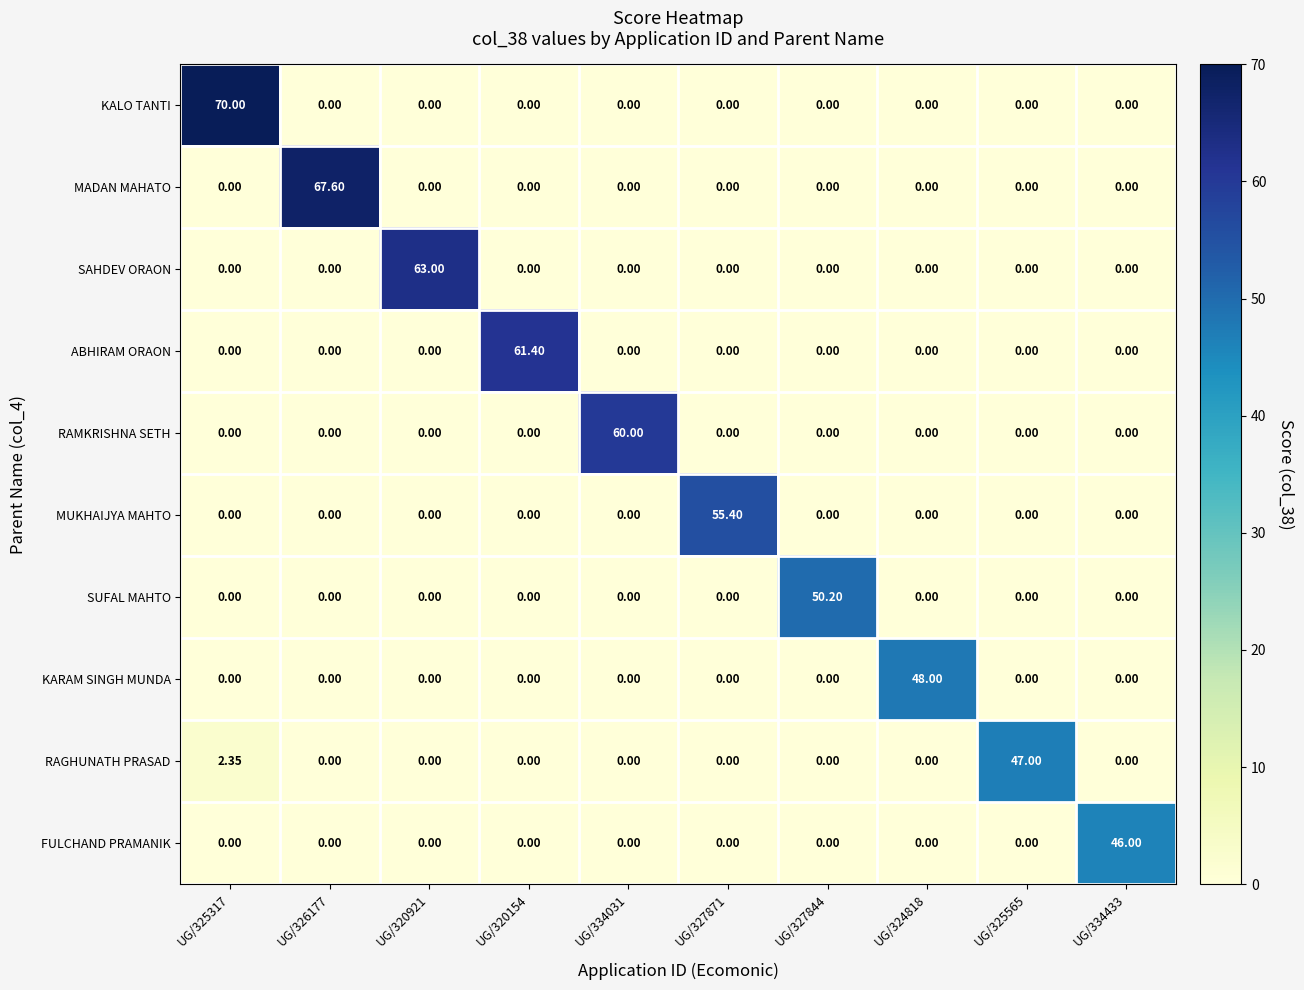

List the series in order of their peak value, lowest first.

FULCHAND PRAMANIK, RAGHUNATH PRASAD, KARAM SINGH MUNDA, SUFAL MAHTO, MUKHAIJYA MAHTO, RAMKRISHNA SETH, ABHIRAM ORAON, SAHDEV ORAON, MADAN MAHATO, KALO TANTI